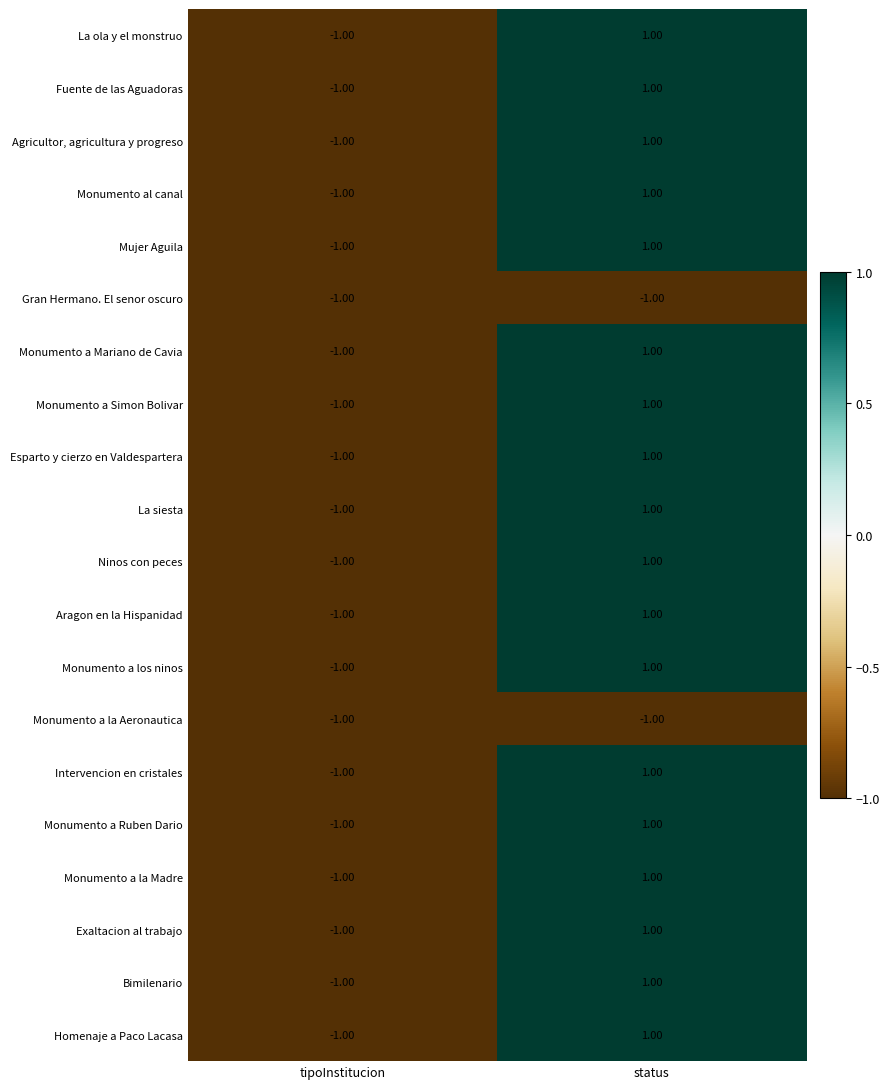

What is the total value across all series at status?

16